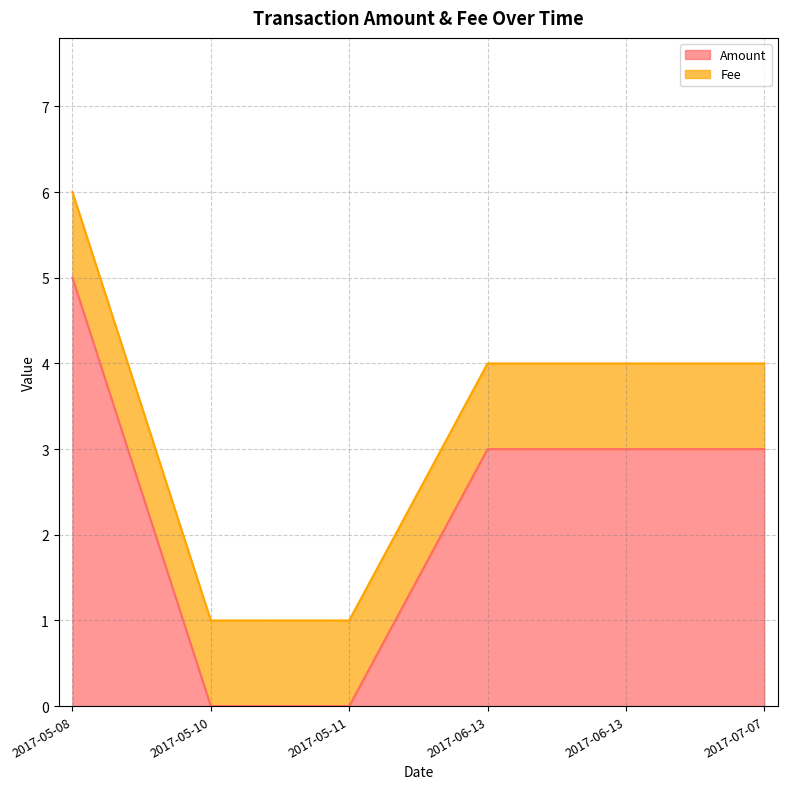

What is the greatest value displayed?

5